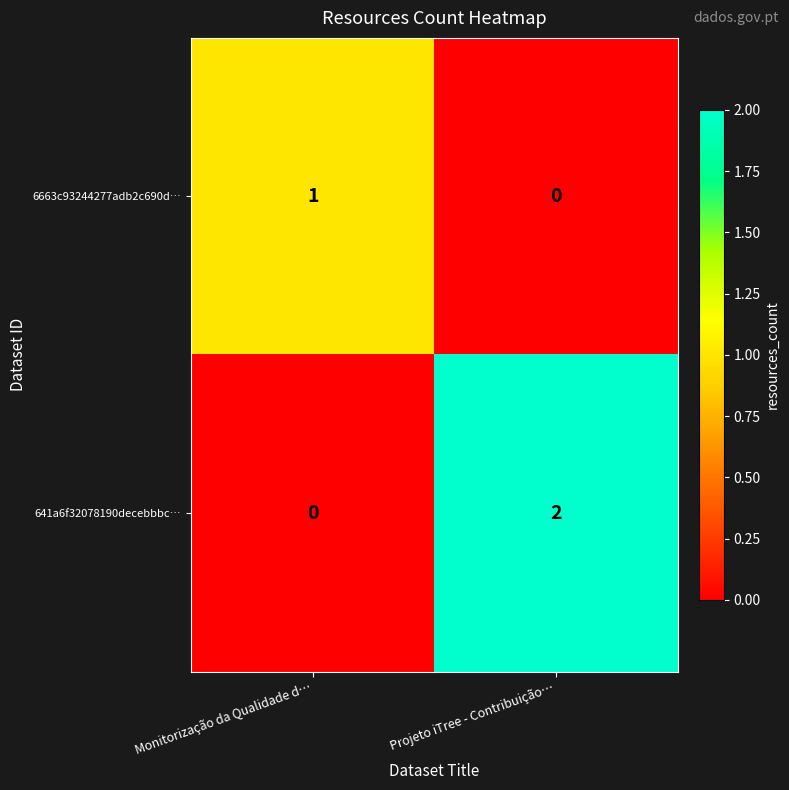

Reading left to right, extract all data points from this chart.

6663c93244277adb2c690d…: 1	0
641a6f32078190decebbbc…: 0	2